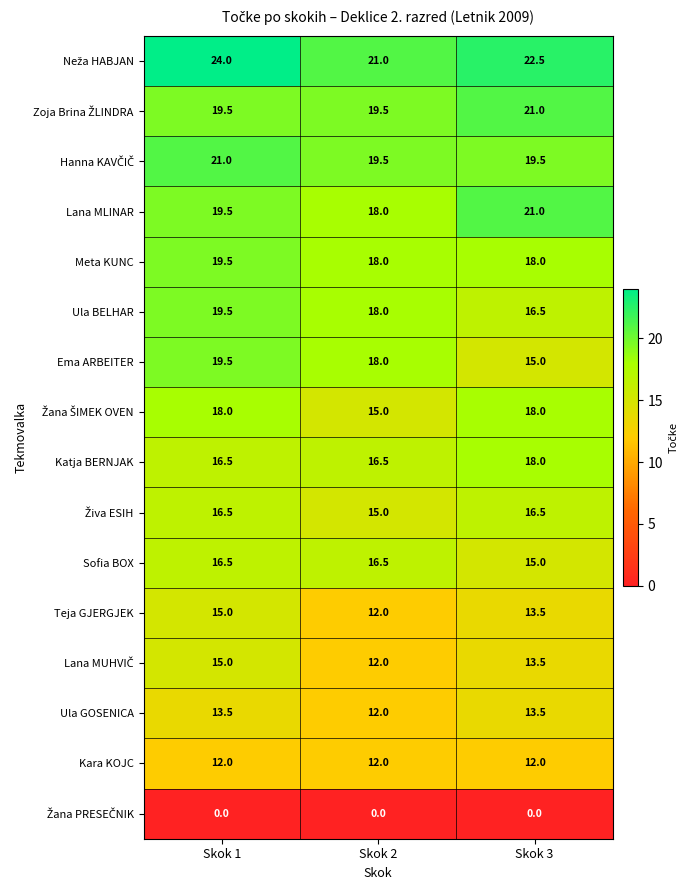

How many series are shown in this chart?

16